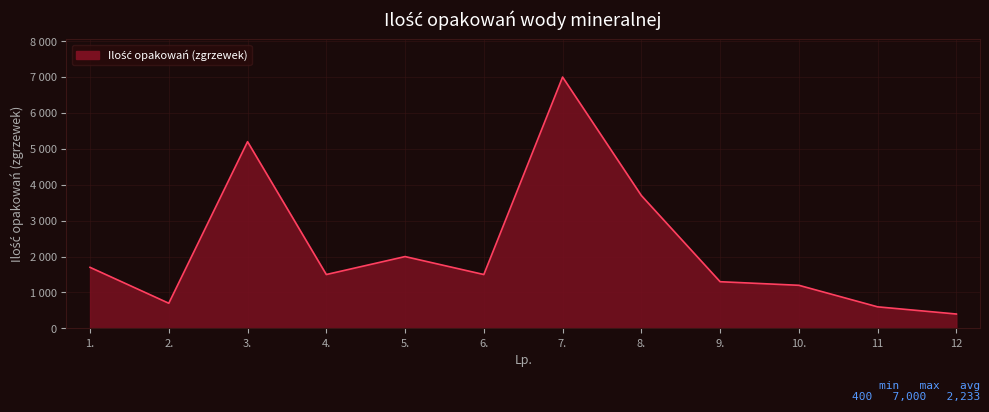

Reading left to right, transcribe all the data shown in this chart.

1.=1700	2.=700	3.=5200	4.=1500	5.=2000	6.=1500	7.=7000	8.=3700	9.=1300	10.=1200	11=600	12=400